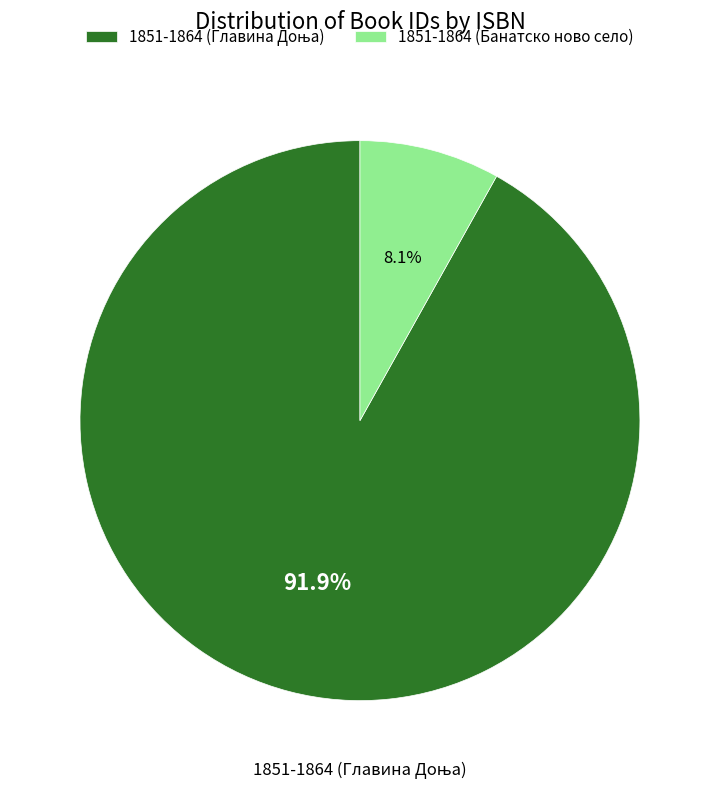

To the nearest percent, what is the average slice percentage?

50%